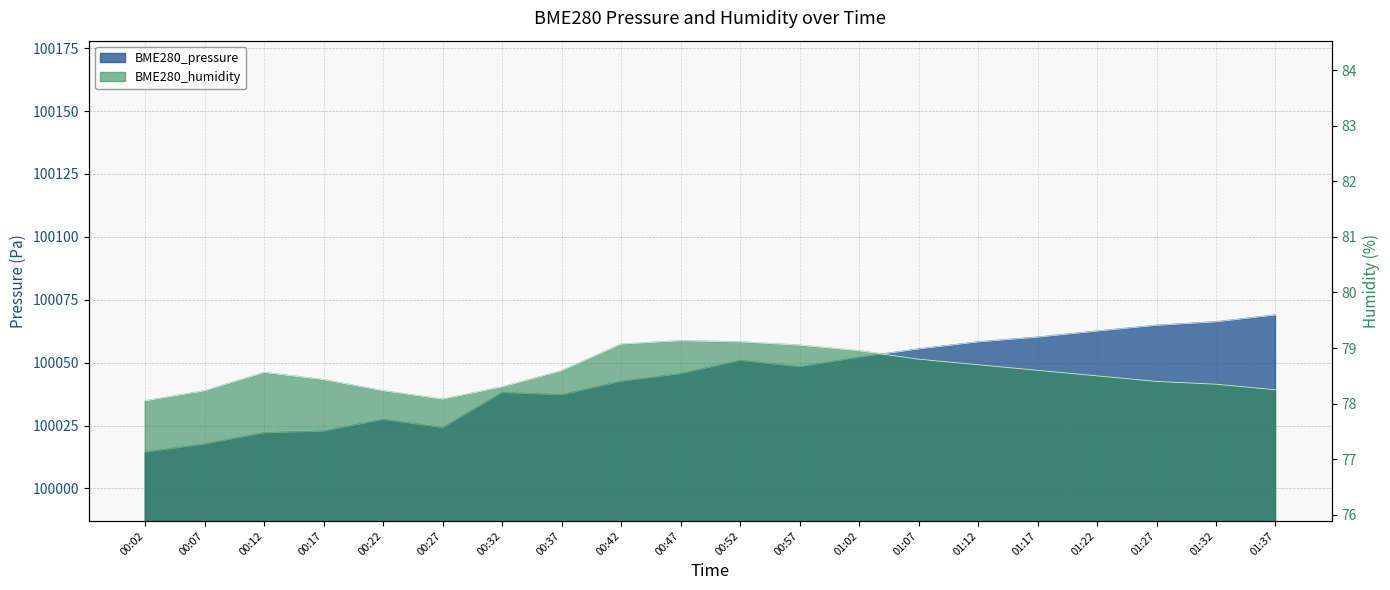

What is the difference between the highest and lowest values at 01:12?

99979.5